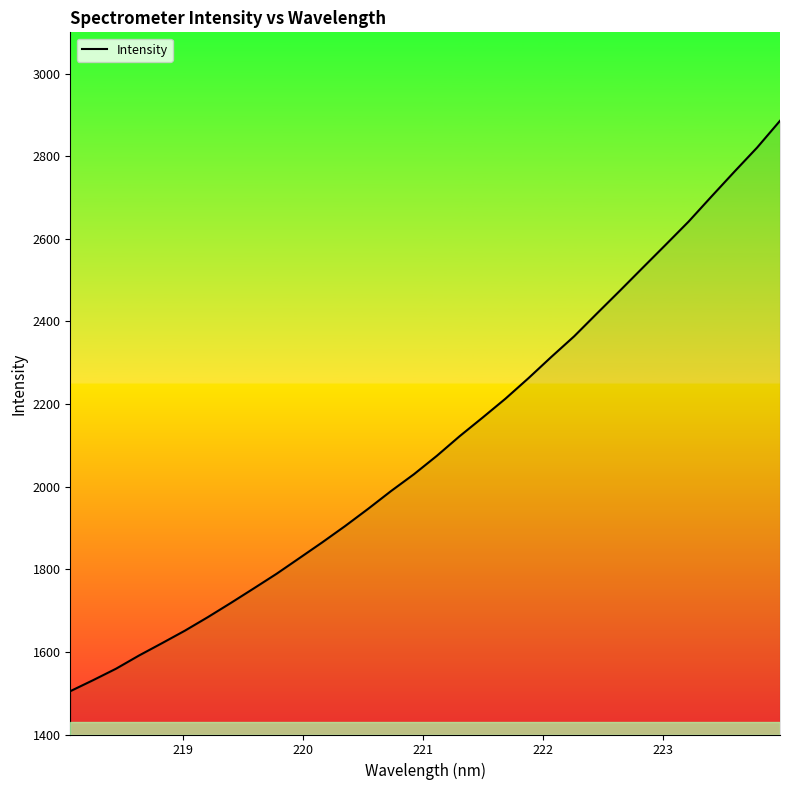

What is the greatest value displayed?

2885.8